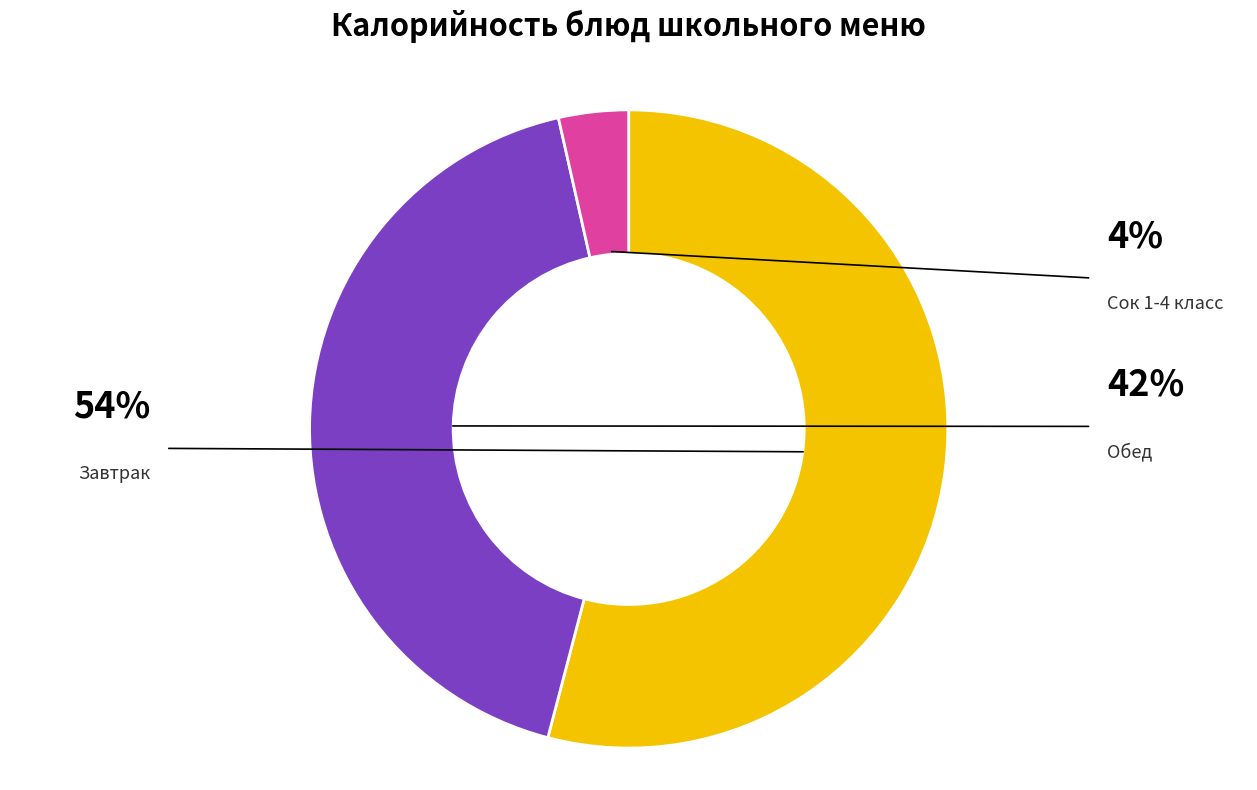

Is there any slice that represents more than half of the pie?

Yes